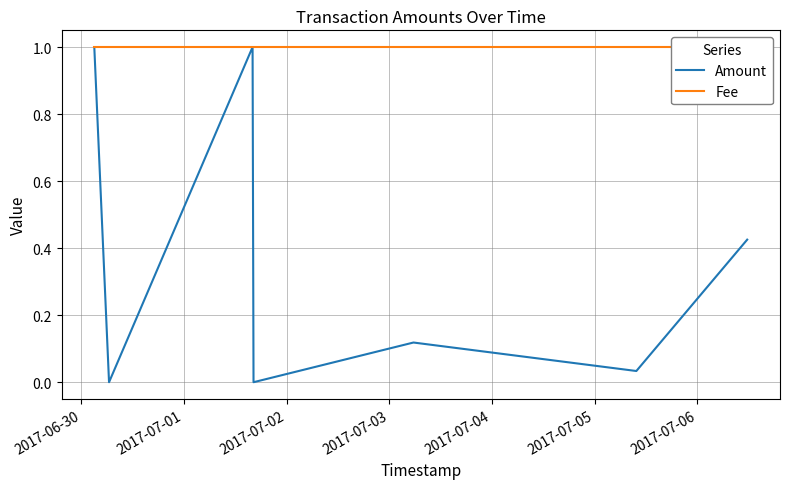

True or false: Fee has more than 1 points higher than both neighbors.

False